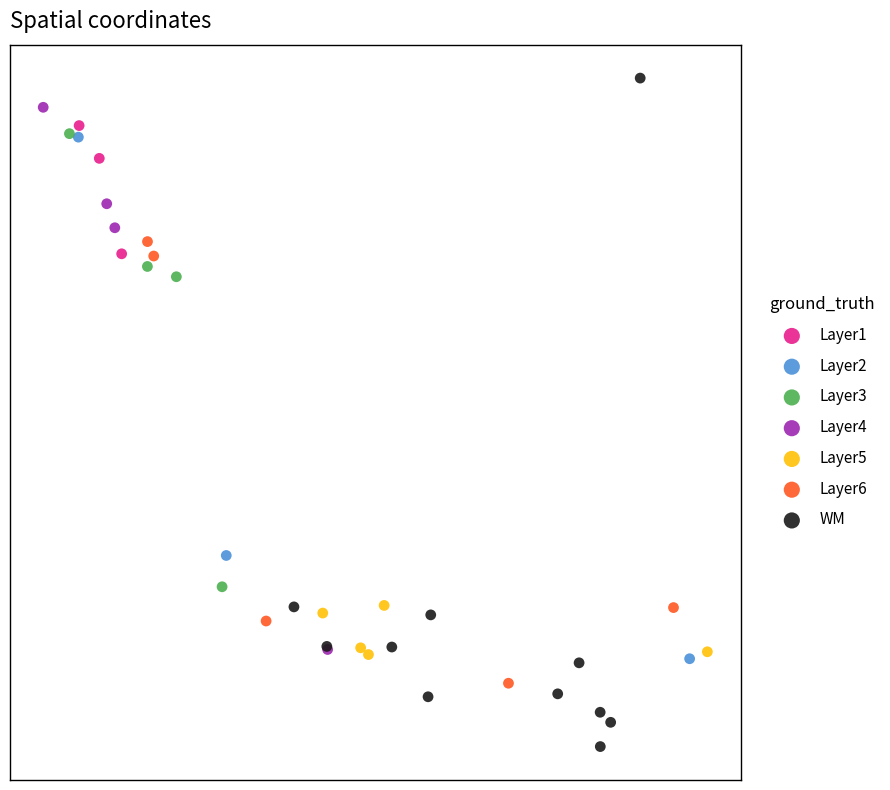

What are all the series names shown in the legend?

Layer1, Layer2, Layer3, Layer4, Layer5, Layer6, WM